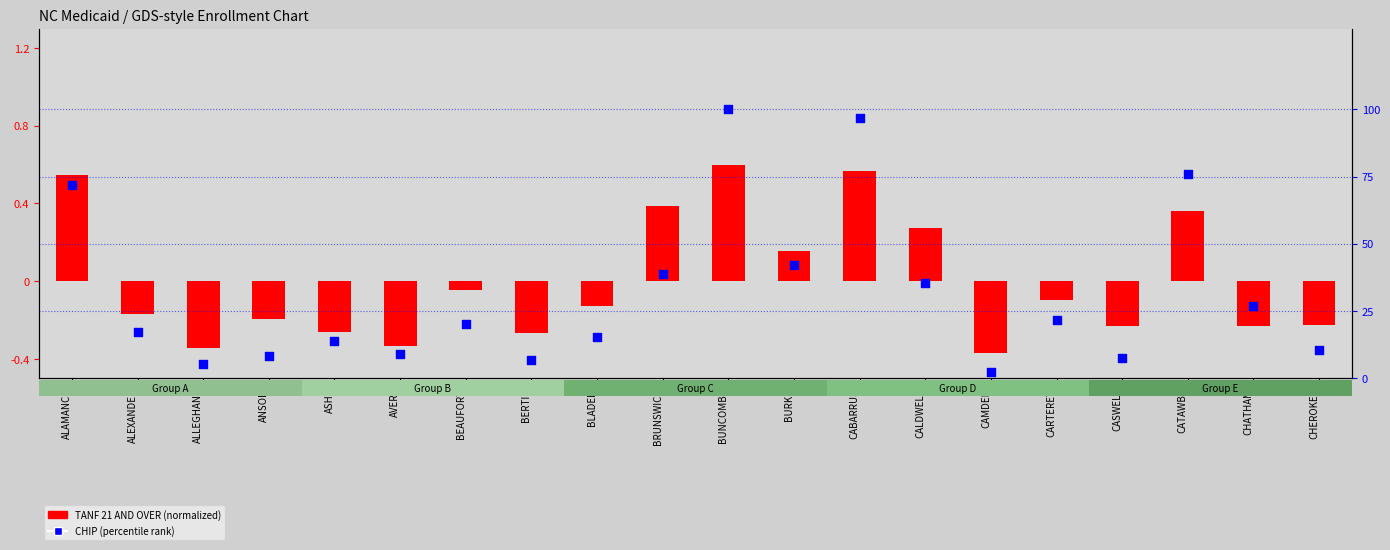

At how many categories does at least one series exceed 0?

20